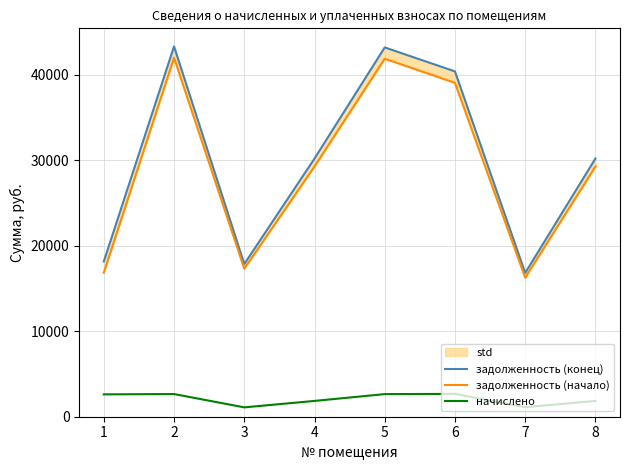

What is the smallest value displayed?

1093.7